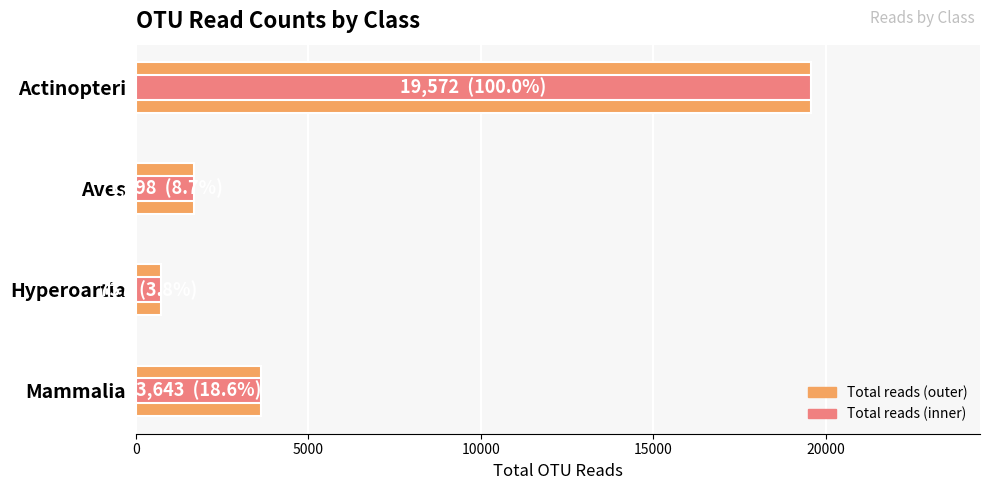

How many data points in Total reads per class are less than 3643?

2